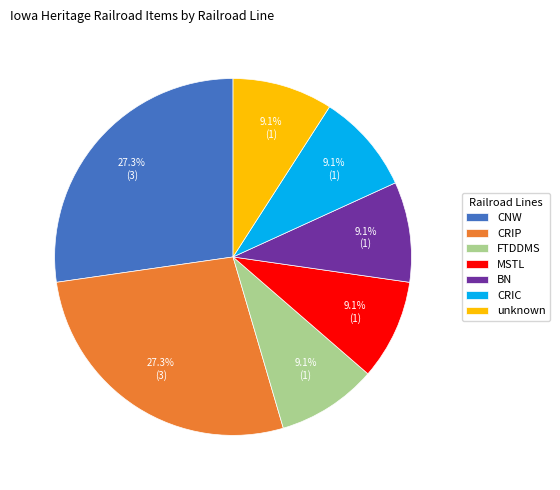

To the nearest percent, what is the average slice percentage?

14%